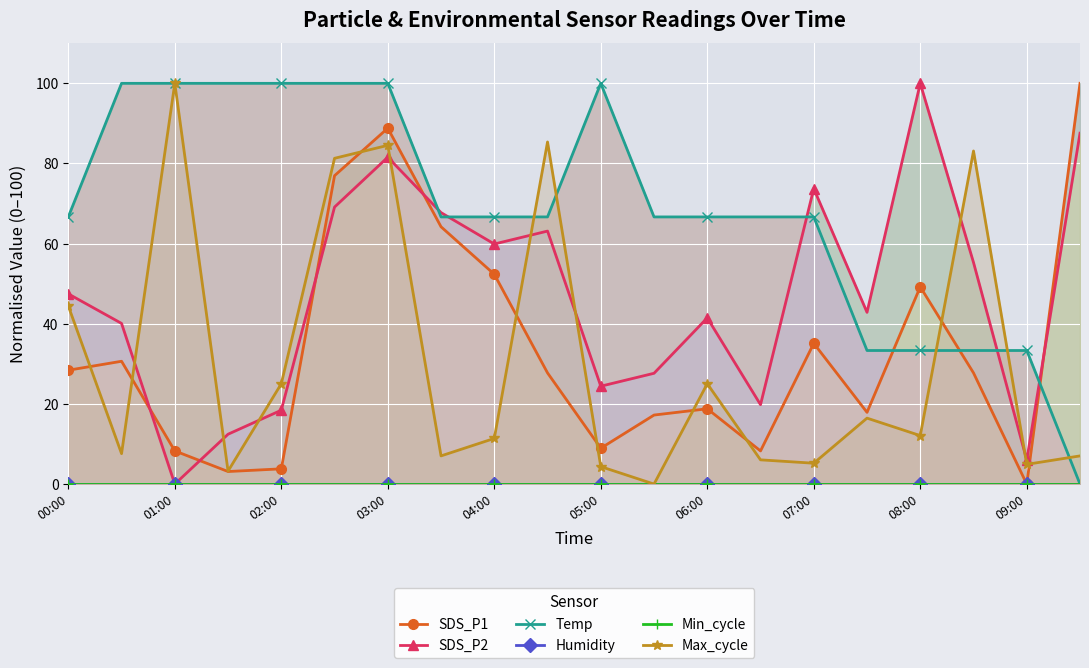

Which category has the highest value in the Max_cycle series?

01:00